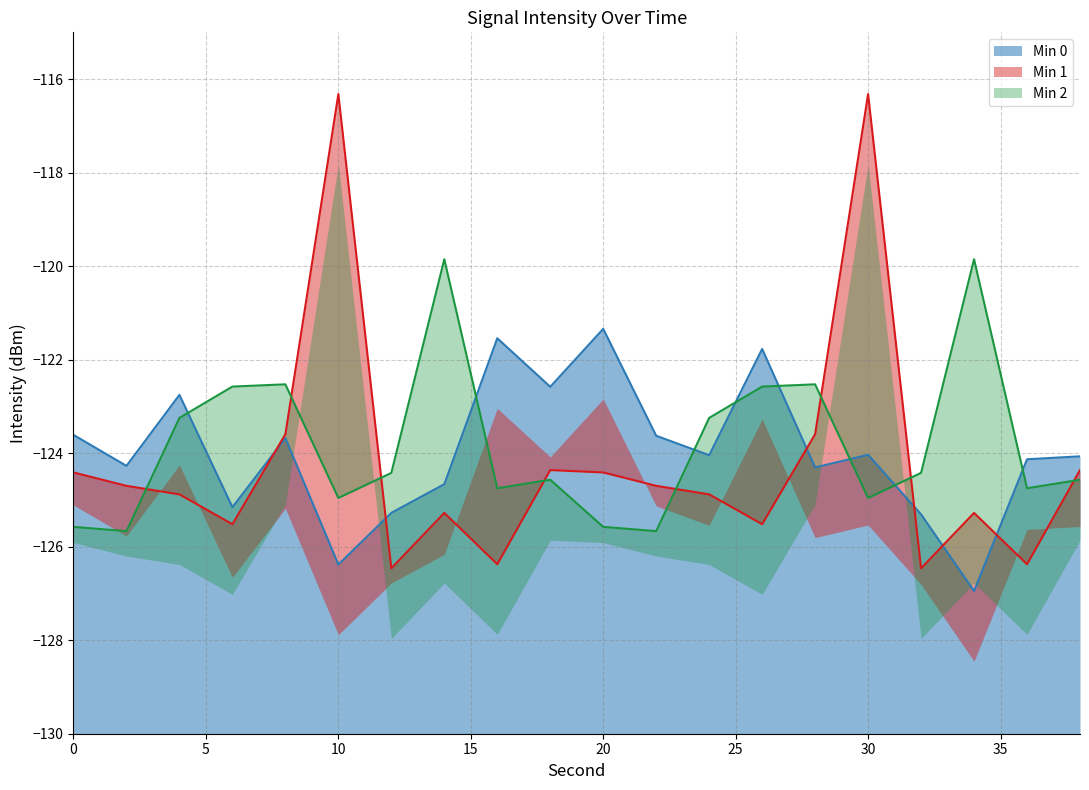

What is the total value across all series at 36?

-375.3